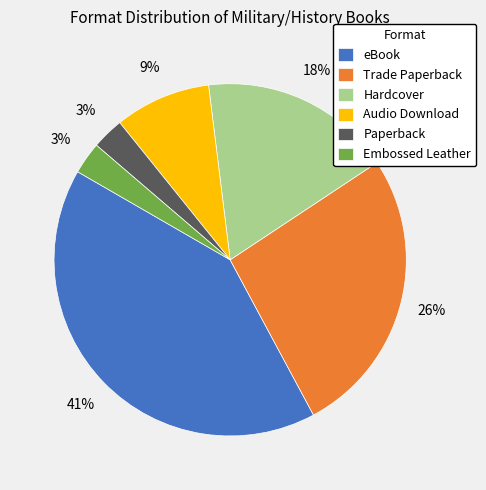

To the nearest percent, what percentage of the pie is Trade Paperback?

26%